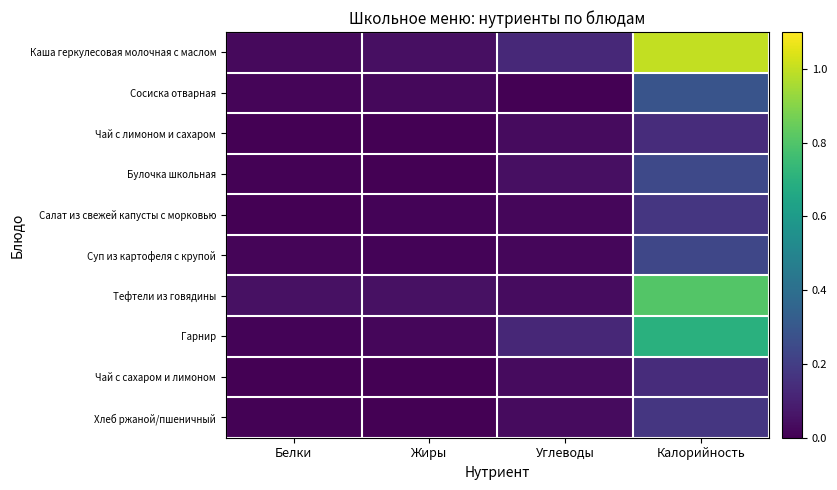

What is the greatest value displayed?

1.0